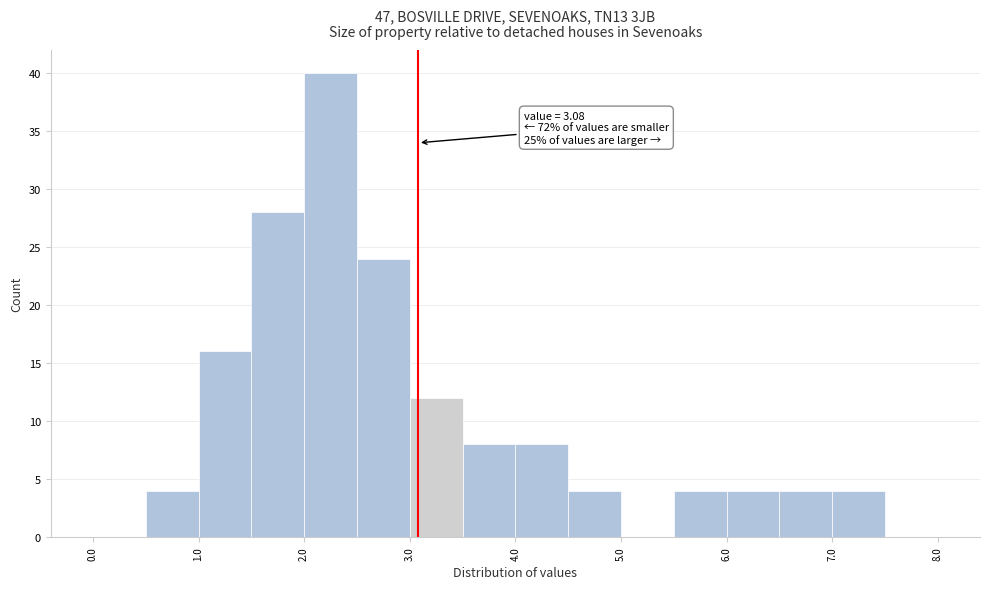

Which range on the x-axis has the tallest bar?

2.0 to 2.5